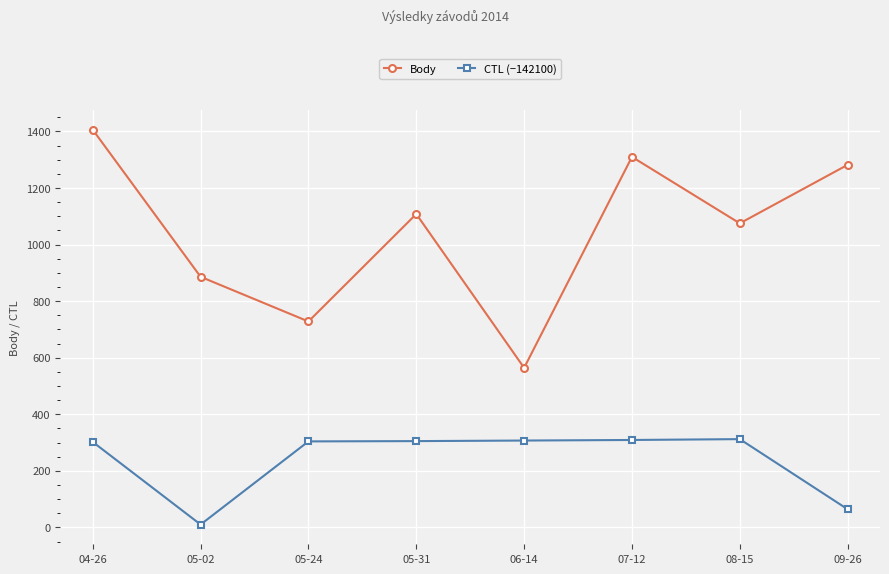

Rank the series by their average value, from lowest to highest.

CTL (−142100), Body